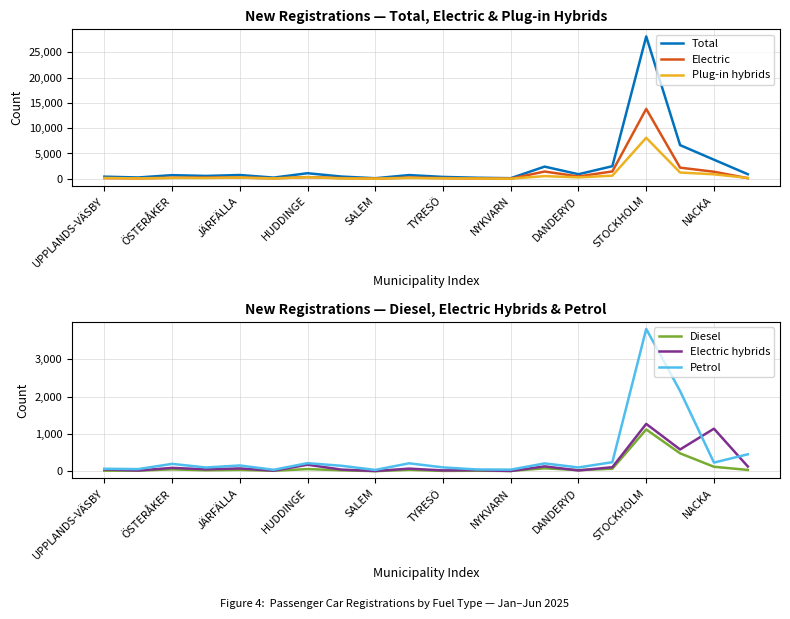

Which series has the largest total across all categories?

Total